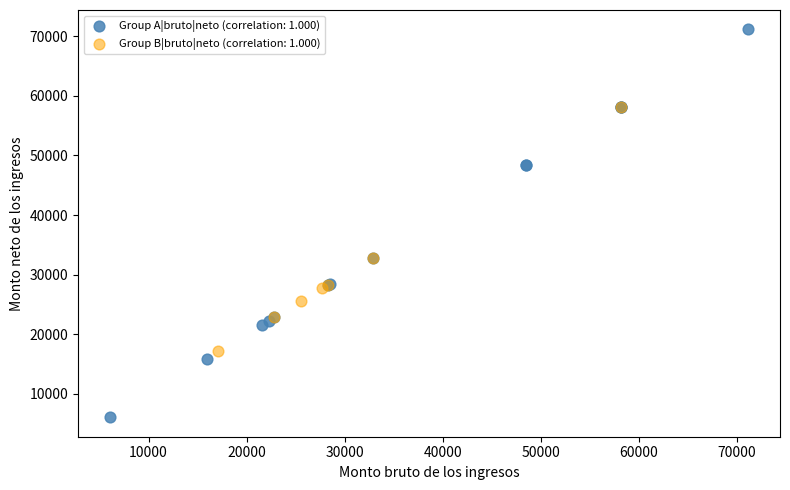

Which series has the largest Y range (max minus min)?

Group A|bruto|neto (correlation: 1.000)